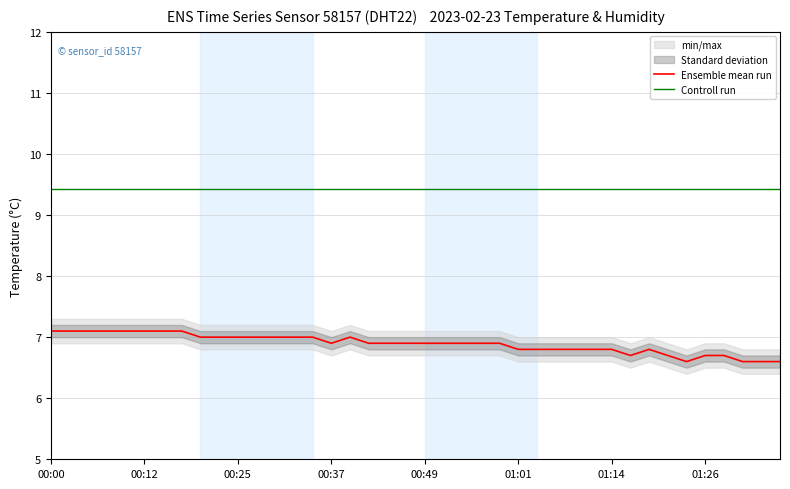

At which label does Ensemble mean run reach its peak?

00:00